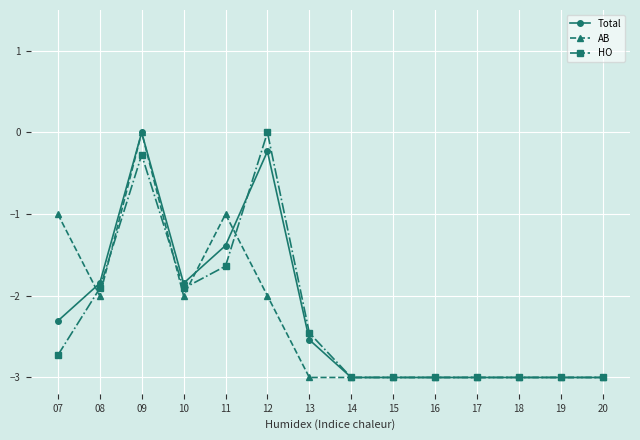

Reading left to right, transcribe all the data shown in this chart.

Total: -2.3	-1.8	0.0	-1.8	-1.4	-0.2	-2.5	-3.0	-3.0	-3.0	-3.0	-3.0	-3.0	-3.0
AB: -1.0	-2.0	0.0	-2.0	-1.0	-2.0	-3.0	-3.0	-3.0	-3.0	-3.0	-3.0	-3.0	-3.0
HO: -2.7	-1.9	-0.3	-1.9	-1.6	0.0	-2.5	-3.0	-3.0	-3.0	-3.0	-3.0	-3.0	-3.0